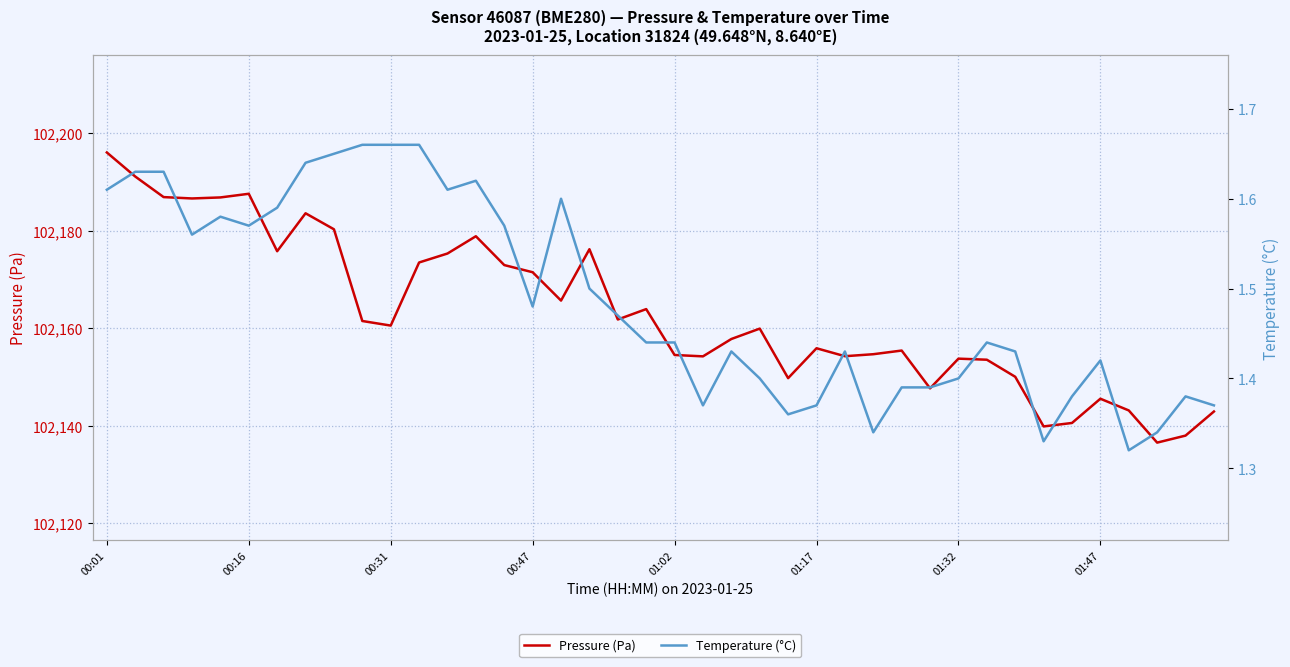

What is the maximum value shown in the chart?

102196.1